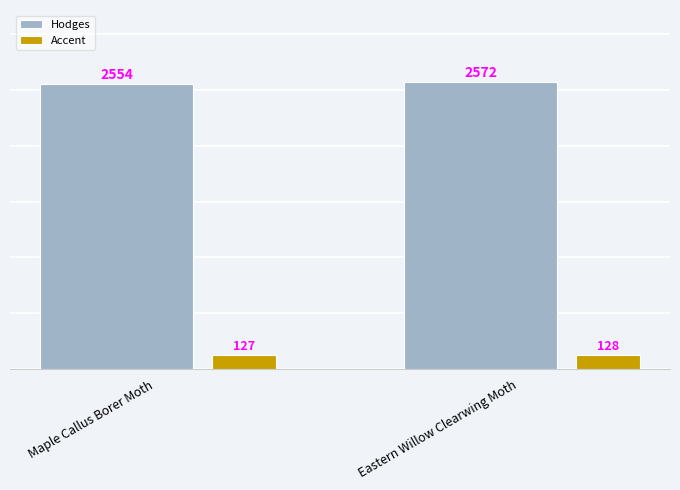

What is the minimum value shown in the chart?

127.7